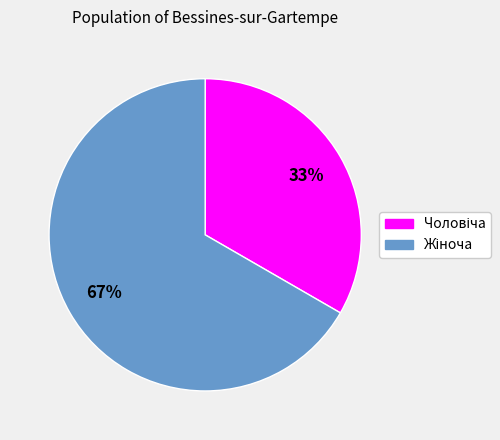

To the nearest percent, what is the average slice percentage?

50%